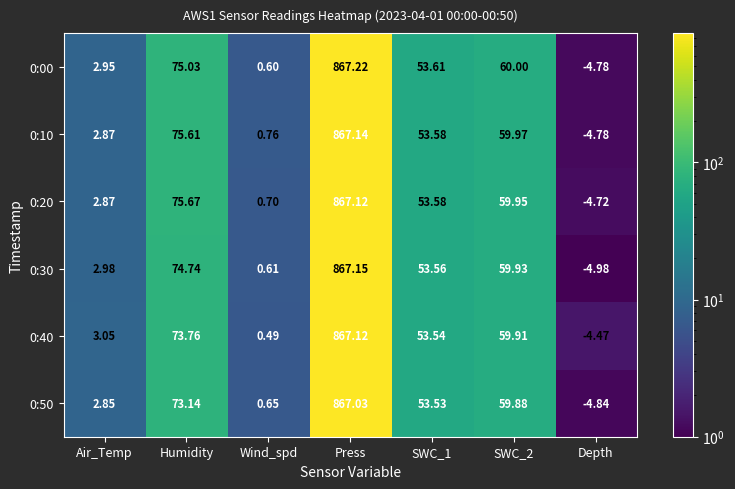

At which category is the sum across all series the highest?

Press